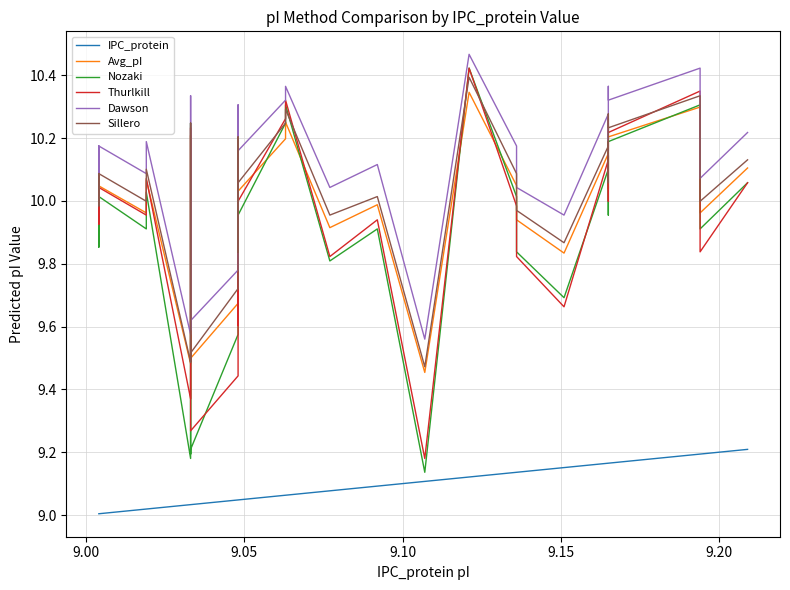

What is the maximum value shown in the chart?

10.5